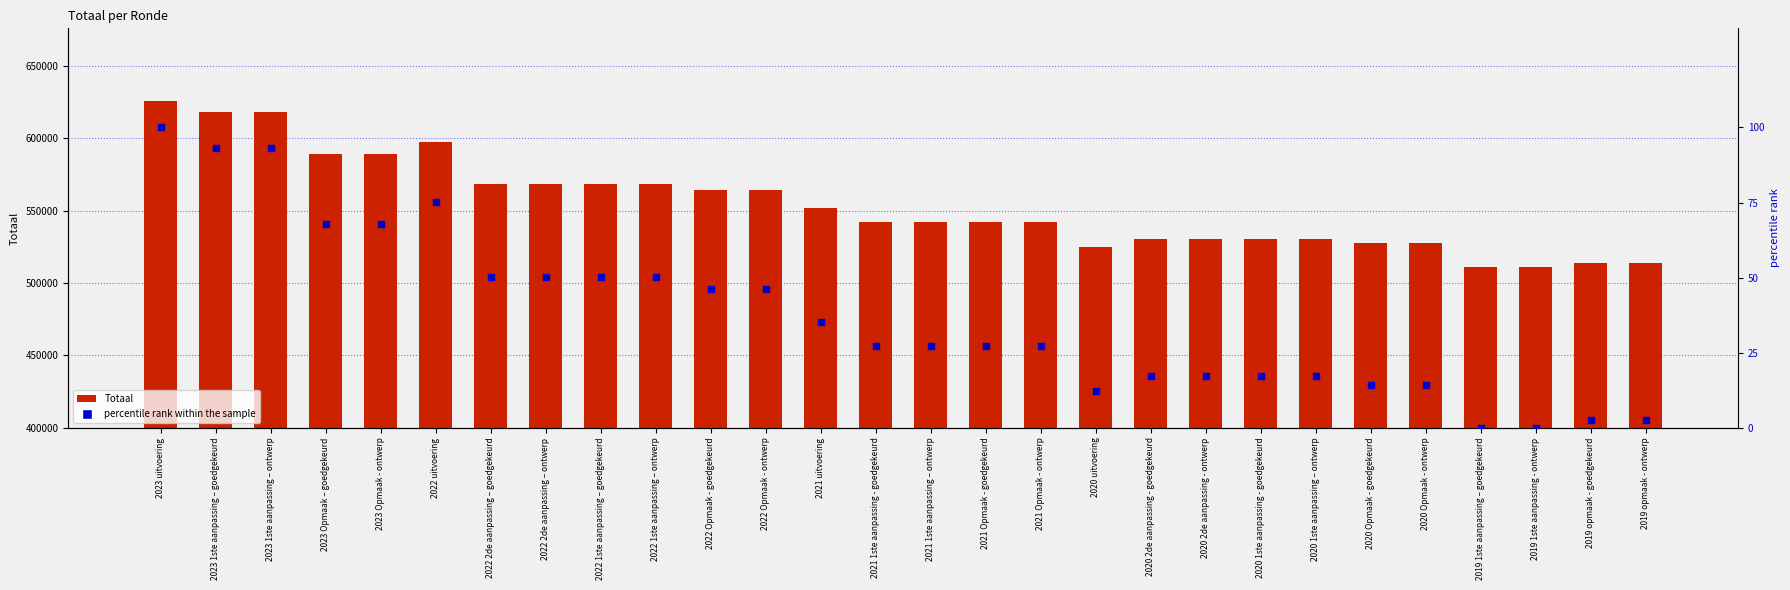

Which series has the largest total across all categories?

Totaal